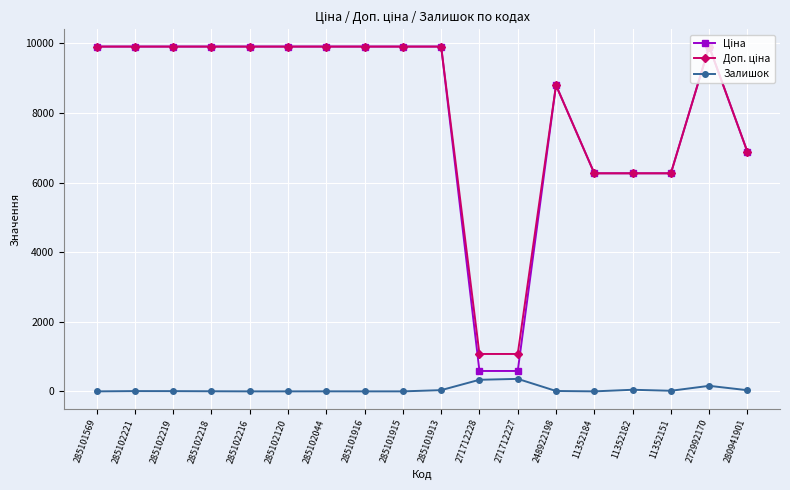

What is the spread (max minus min) of values at 285102216?

9908.5